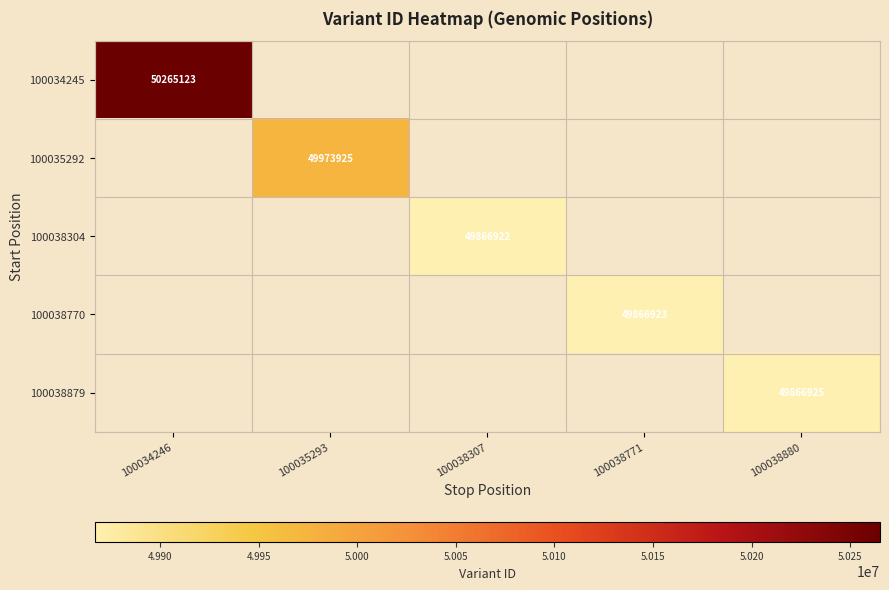

The value of 100038879 at 100038880 is 49866925. True or false?

True